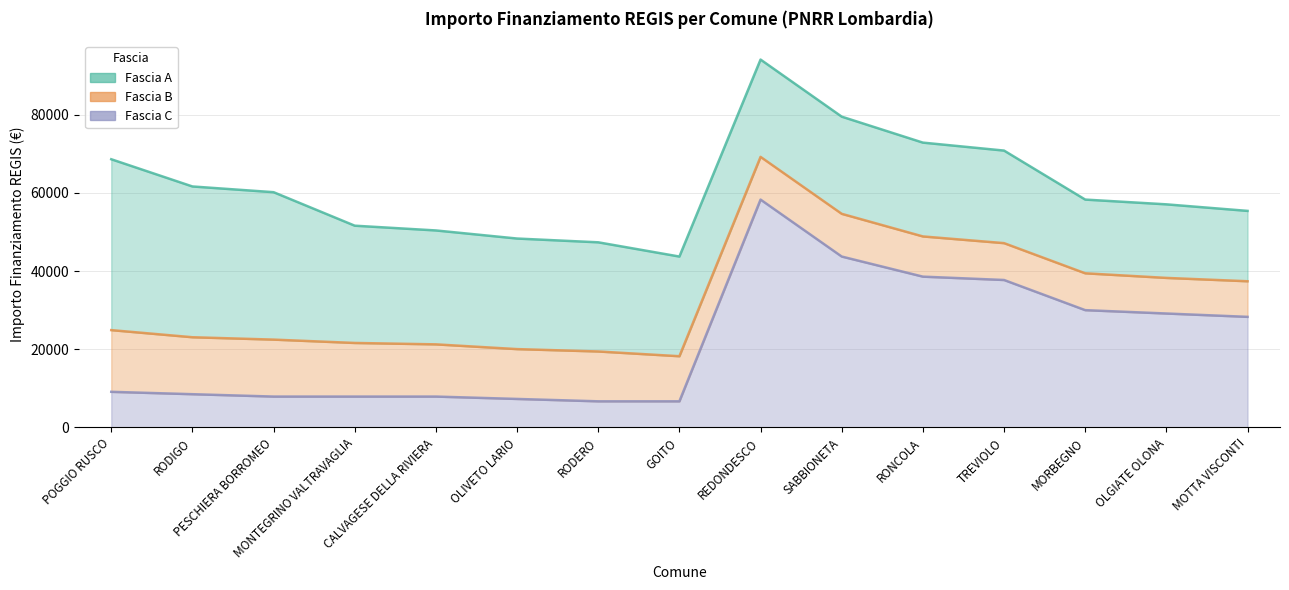

What is the label of the 9th point from the right?

RODERO